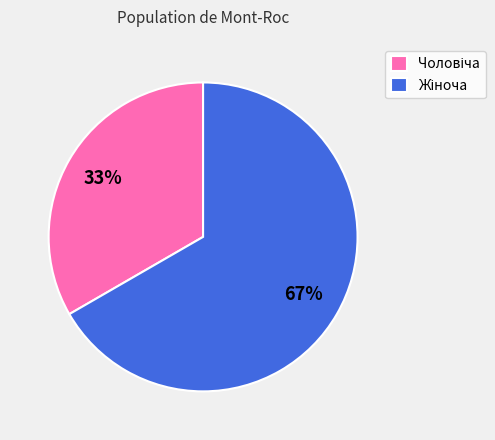

Is there a majority slice in this chart?

Yes